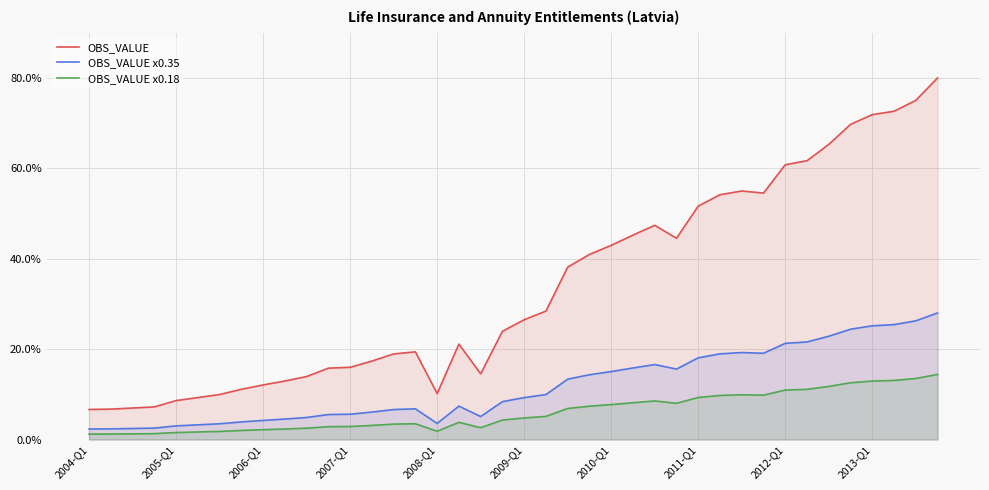

Is the value of OBS_VALUE at 27 greater than the value of OBS_VALUE x0.18 at 34?

Yes